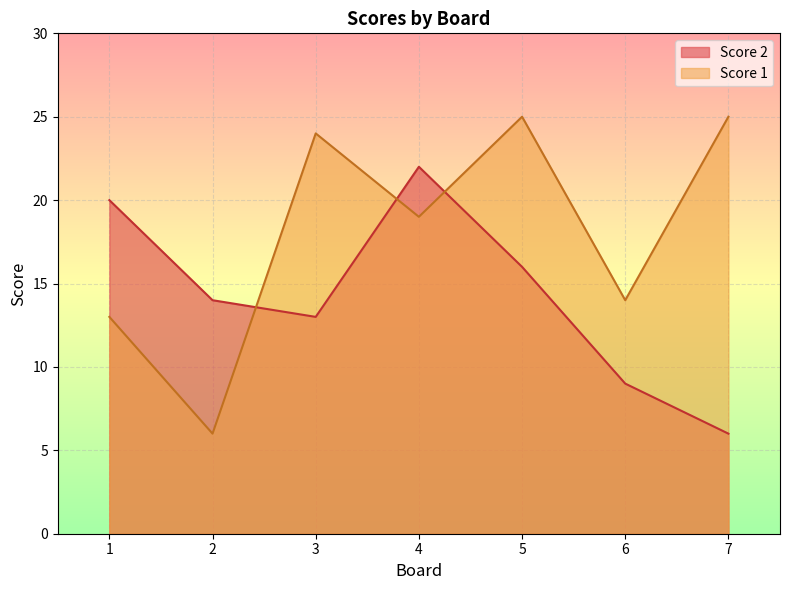

Rank the categories by Score 1 value from lowest to highest.

2, 1, 6, 4, 3, 5, 7